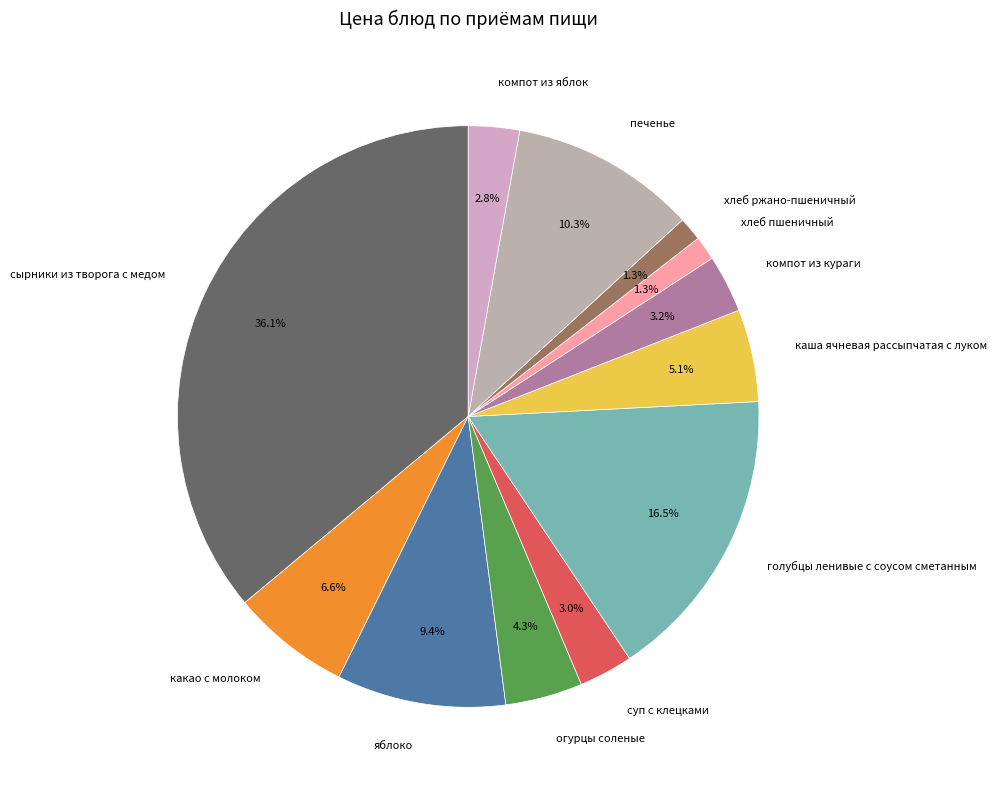

What is the largest slice in the pie chart?

сырники из творога с медом